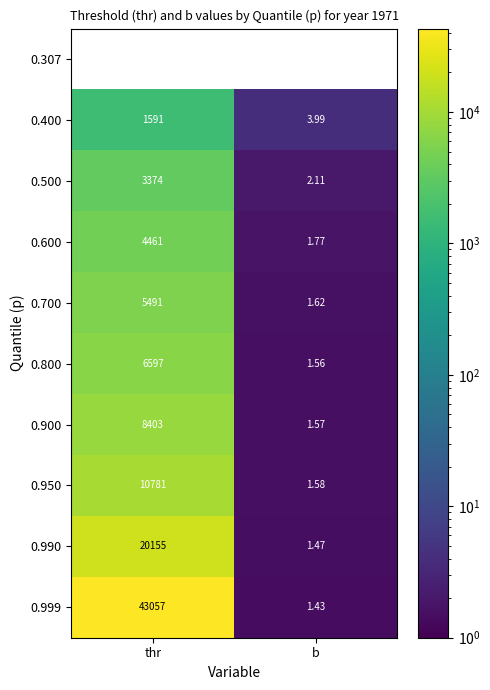

Count the number of data series in this chart.

10